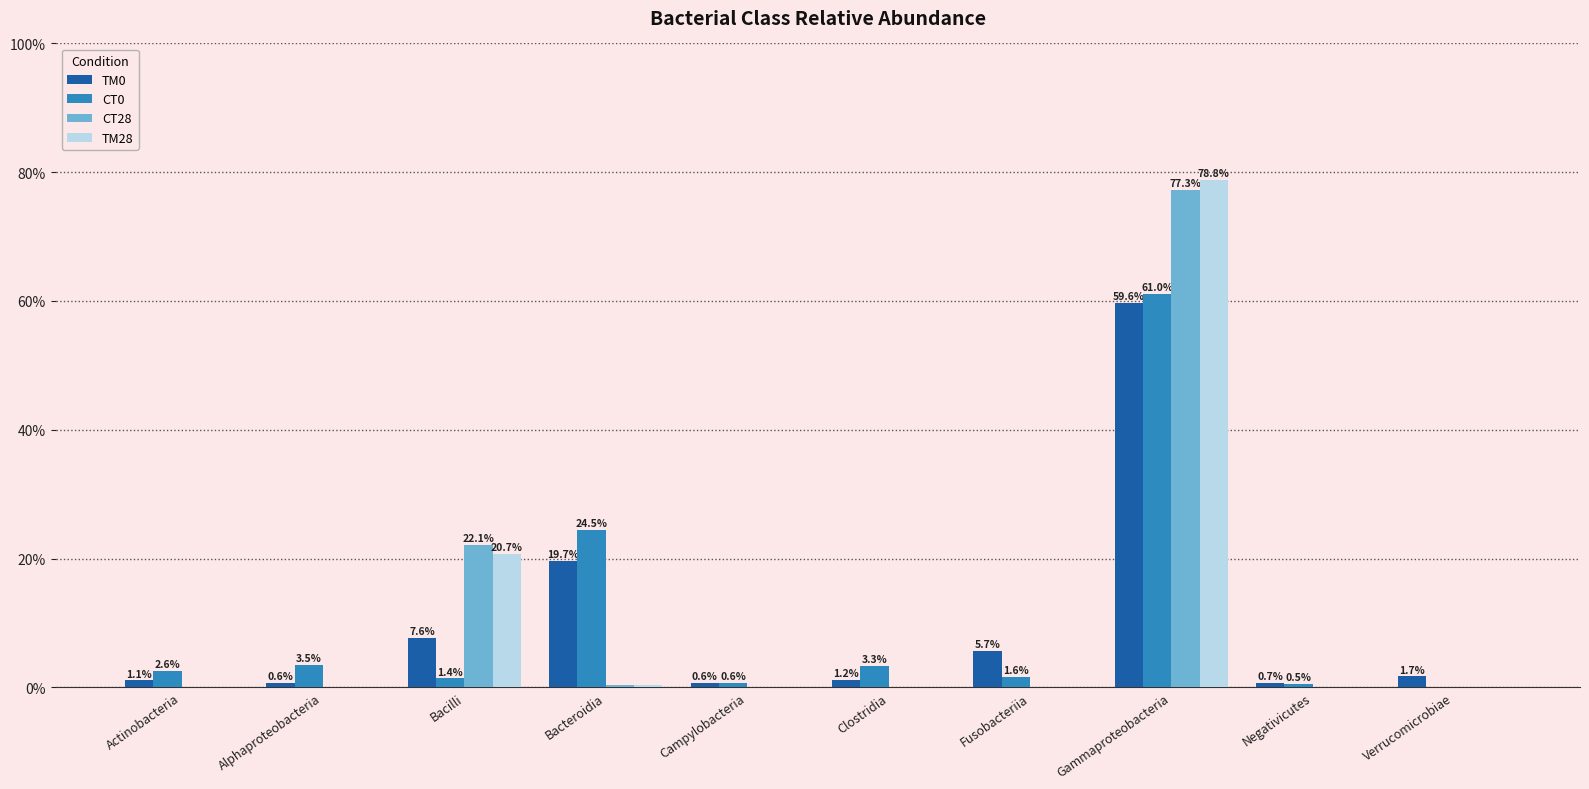

True or false: TM0 has a value of 0.0 at Actinobacteria.

False